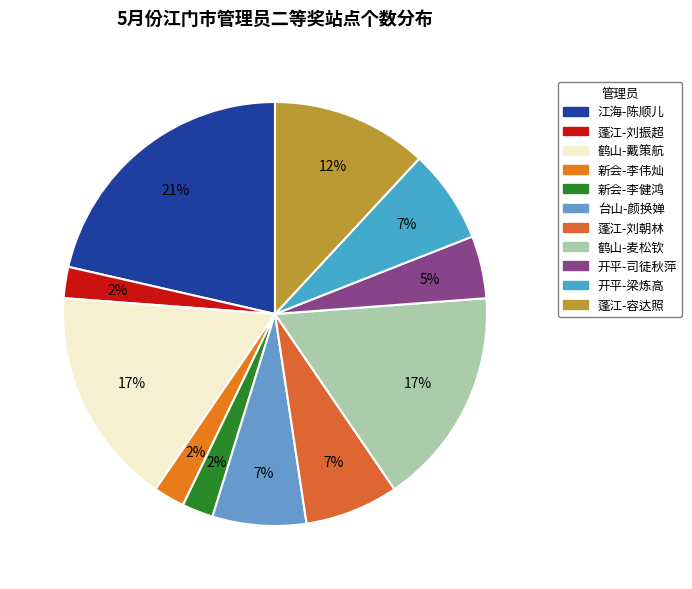

How many segments does this pie chart have?

11